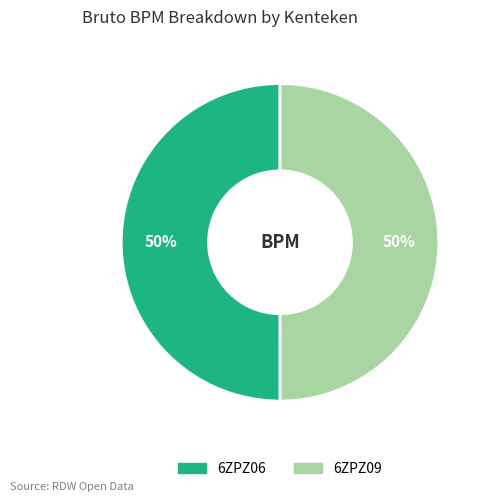

The 6ZPZ06 slice represents 63% of the pie. True or false?

False